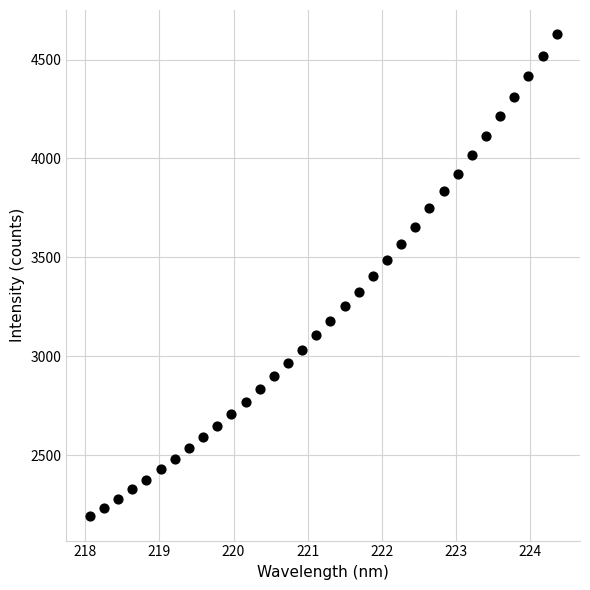

What is the range of X values (max minus min)?

6.3